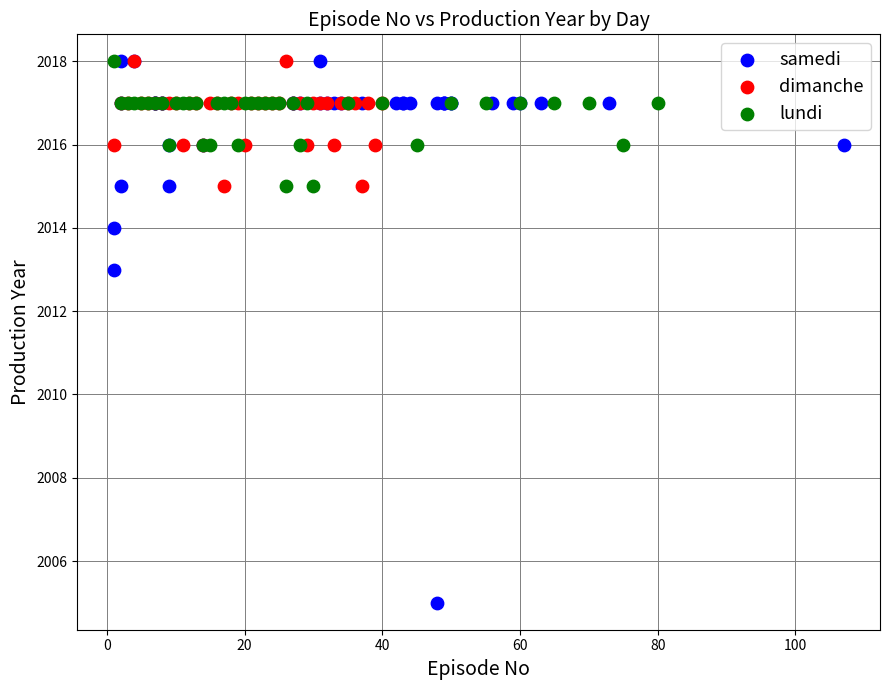

Which series reaches the minimum Y coordinate?

samedi